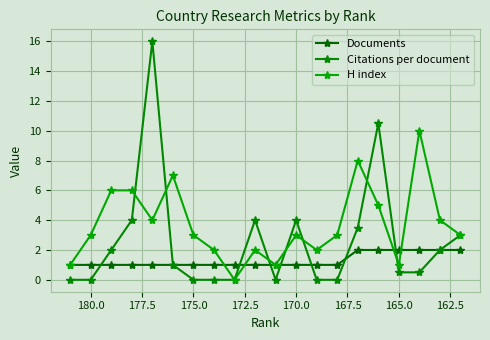

The H index series shows 11.2 at 14. True or false?

False